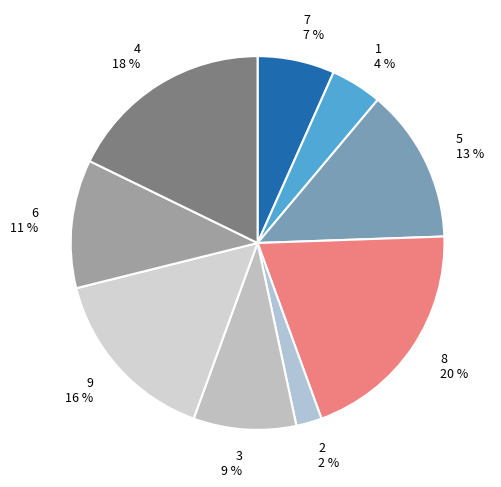

Is the sum of 6 and 2 greater than half?

No